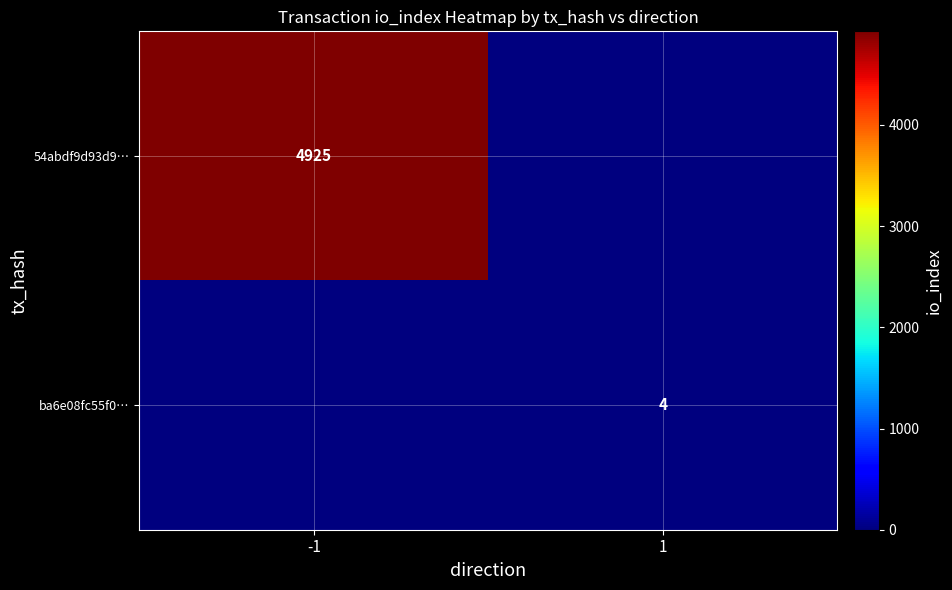

The ba6e08fc55f0… series shows 1 at 1. True or false?

False